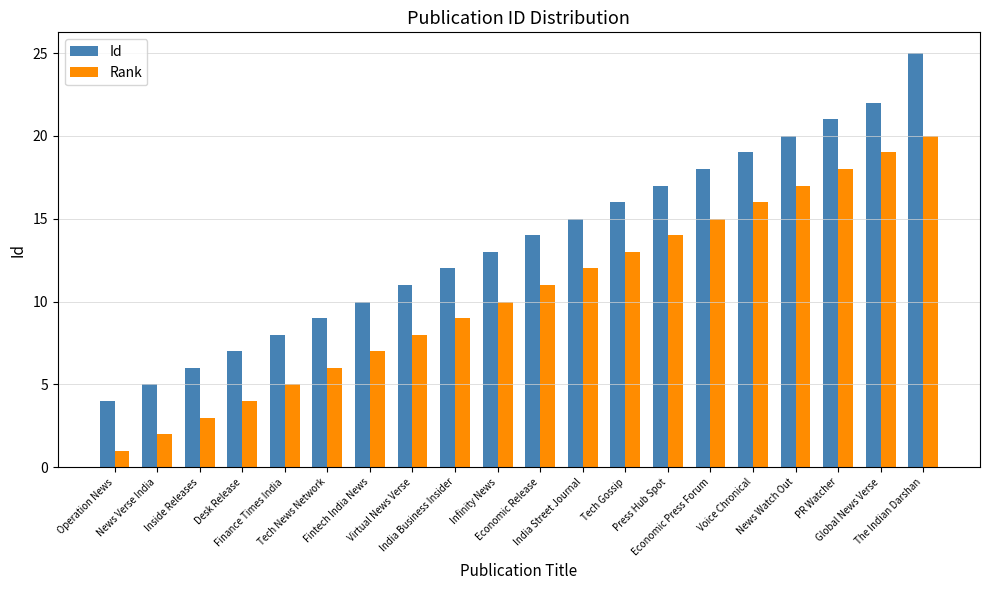

What is the difference between the maximum and second lowest values in the Id series?

20